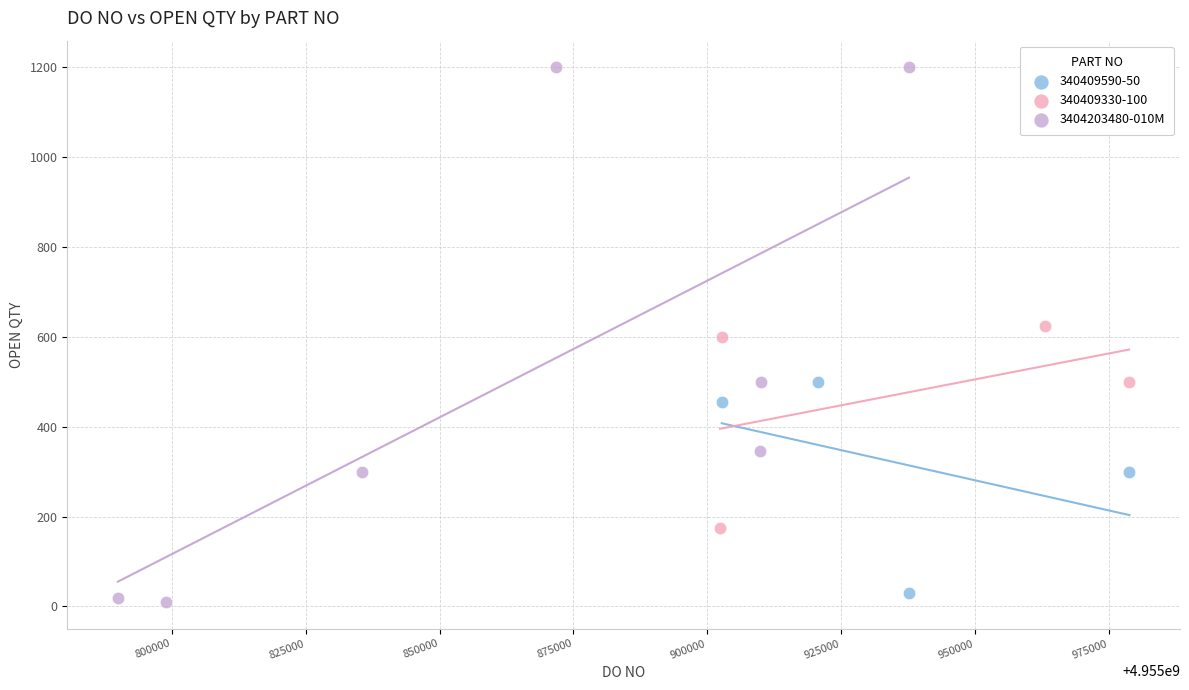

Which series has the widest spread of Y values?

3404203480-010M